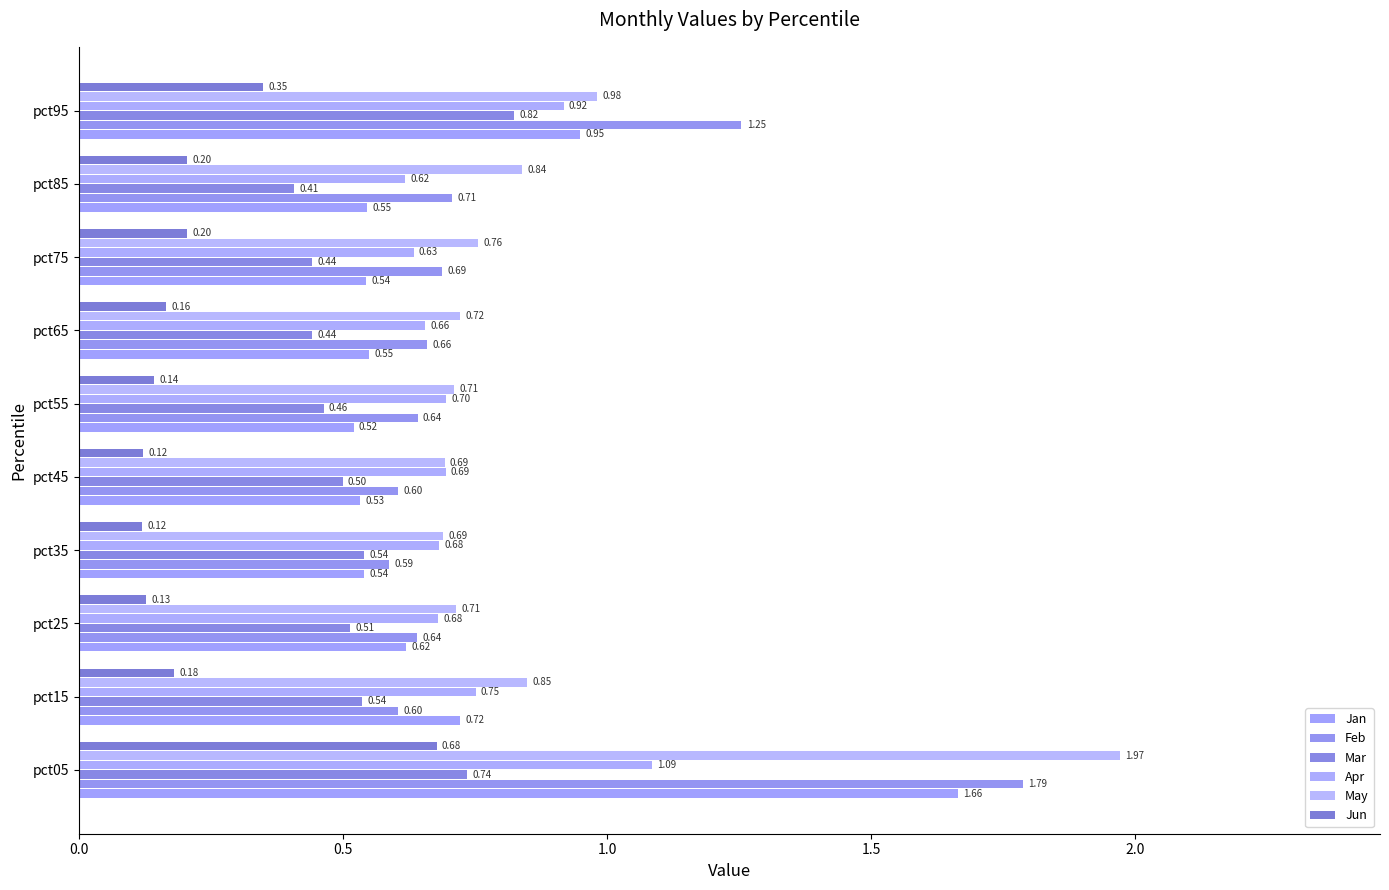

How many data points does each series have?

10